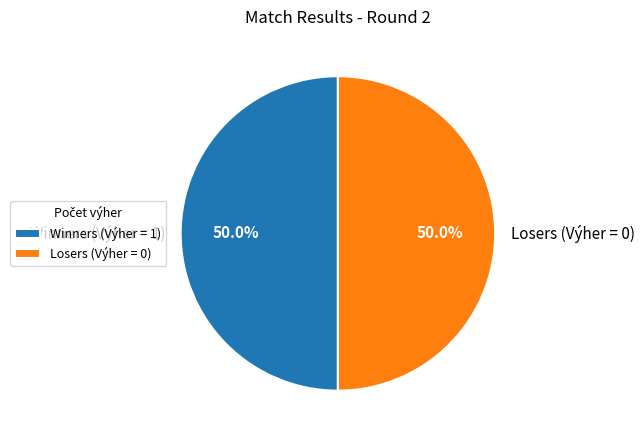

What is the ratio of the value at Winners (Výher = 1) to the value at Losers (Výher = 0)?

1.0